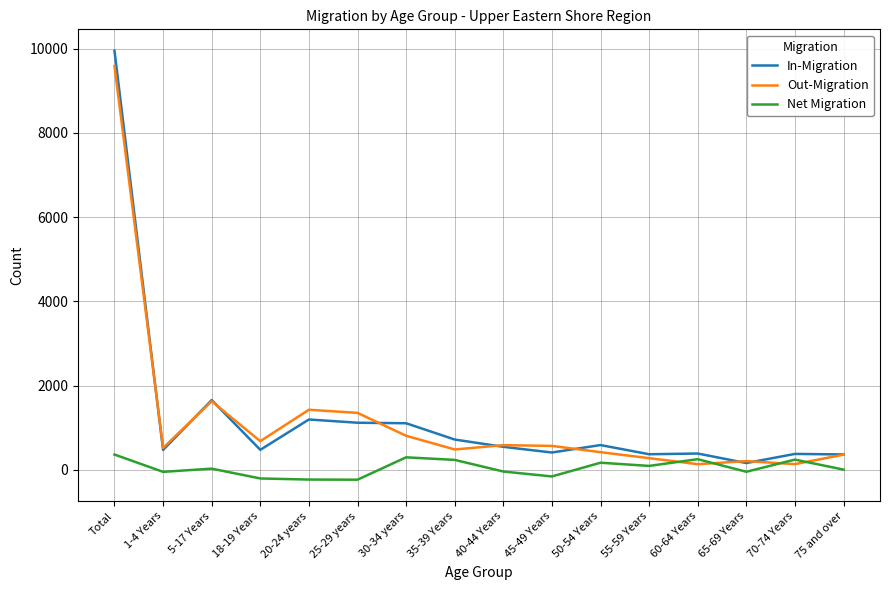

How many lines are shown in the chart?

3